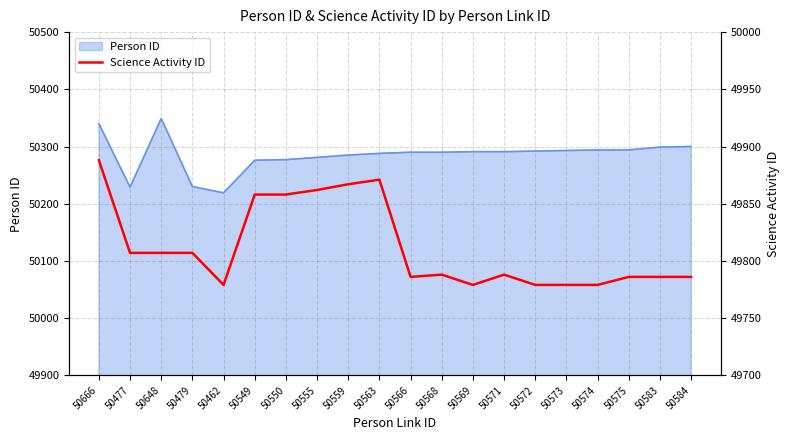

What is the maximum value for Person ID?

50349